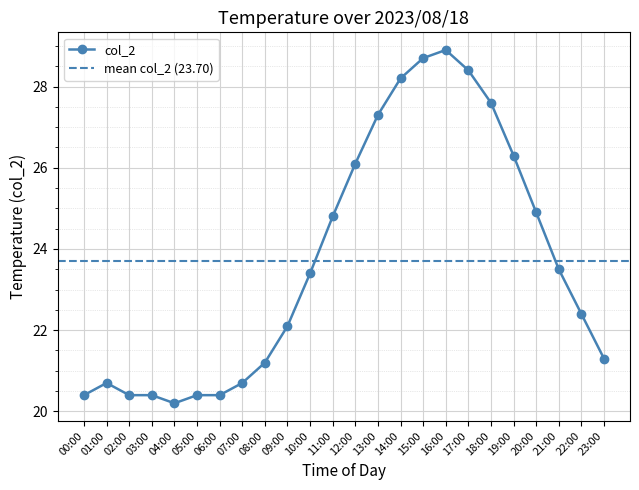

Where is the first local minimum?

04:00